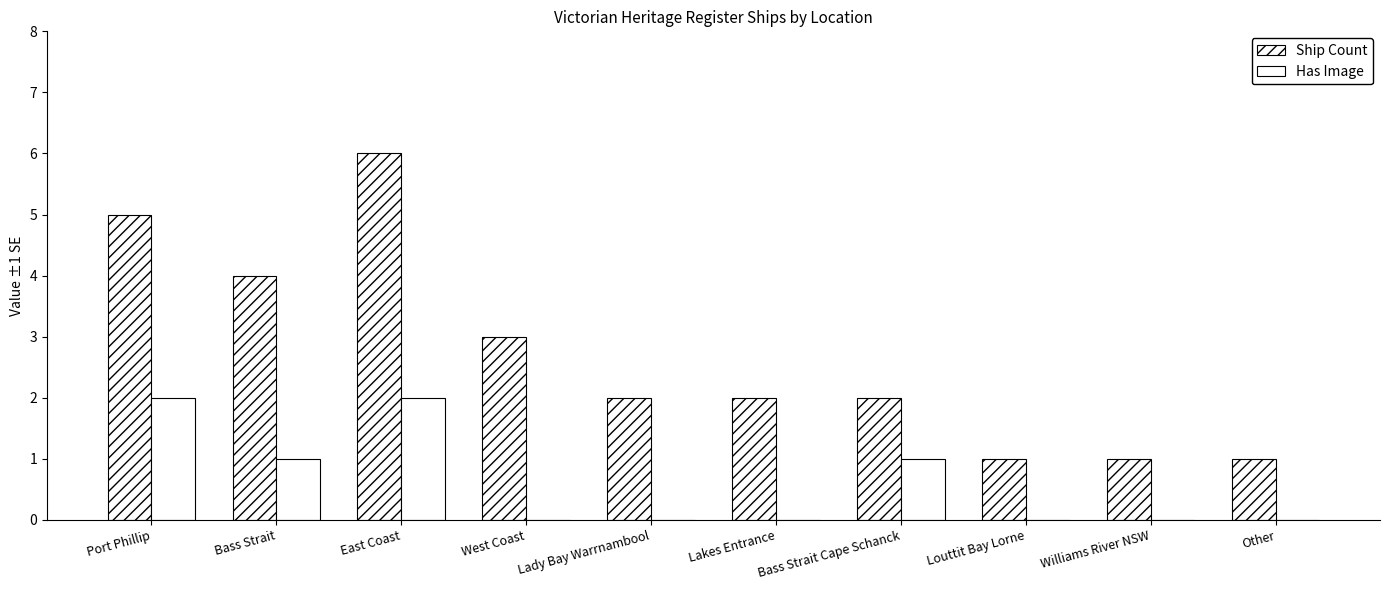

Read the Has Image value at East Coast.

2